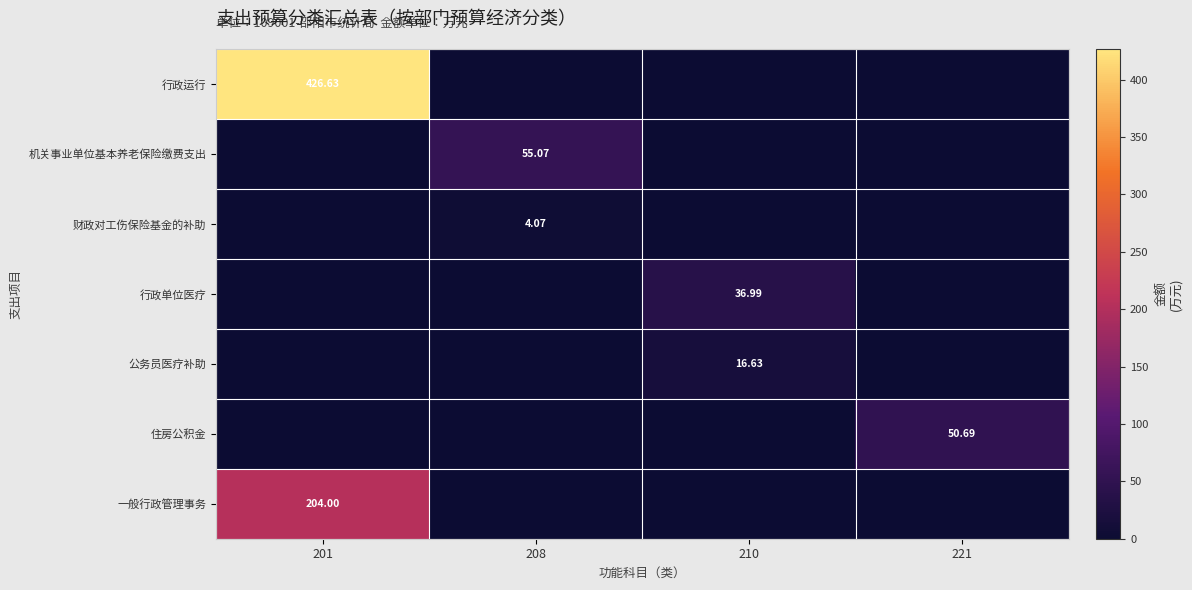

How many data points does each series have?

4